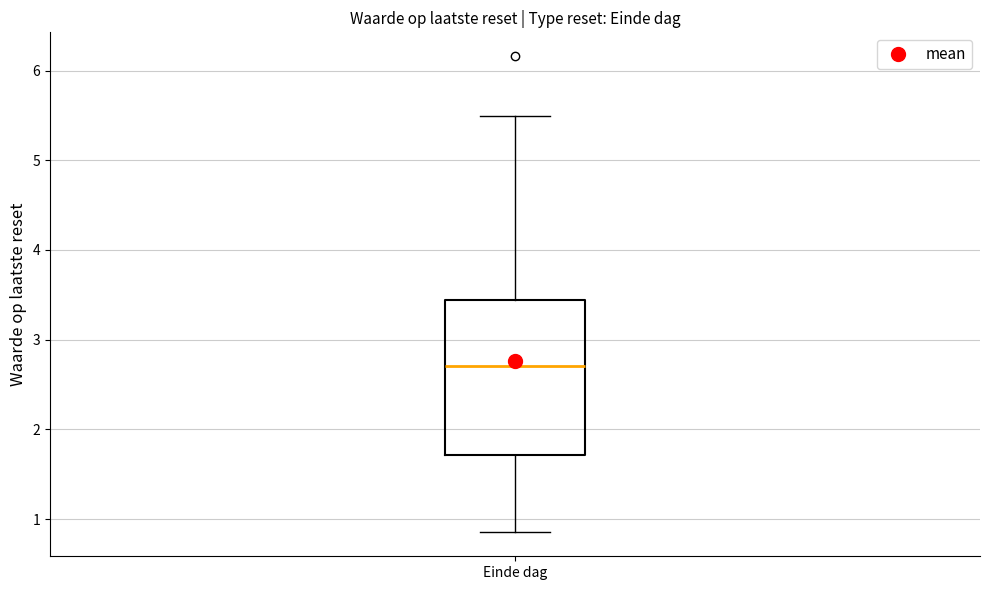

Transcribe this box plot: give where the median line is, the range the box spans, and where the two whiskers end, as read against the y-axis. The values are not printed on the chart, so give them approximately, as read against the axis.

median 2.7, box 1.7 to 3.4, whiskers 0.9 to 5.5